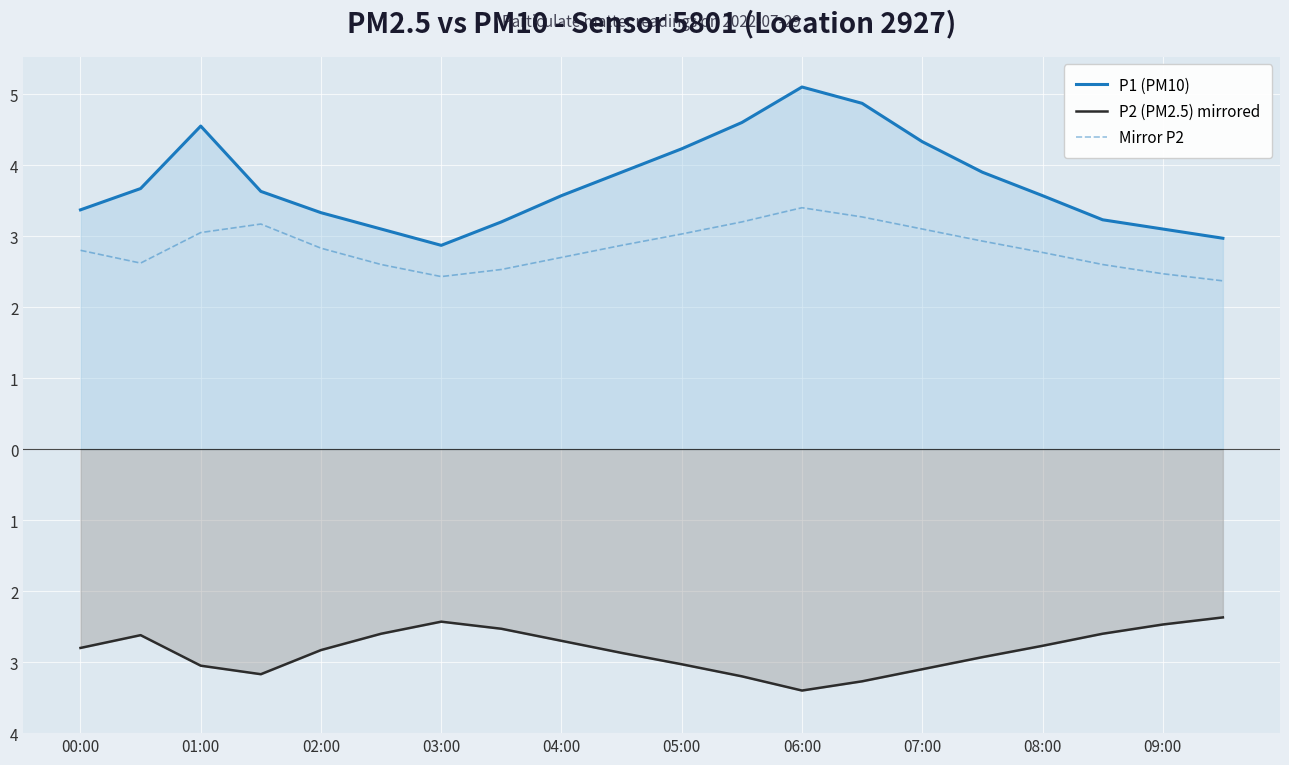

What is the spread (max minus min) of values at 00:00?

6.2